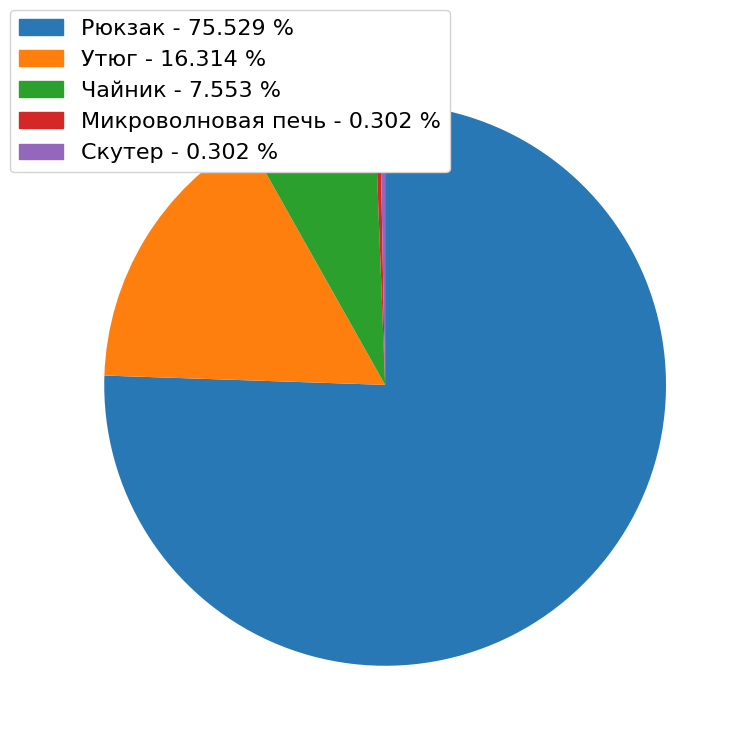

Do Скутер - 0.302 % and Микроволновая печь - 0.302 % together represent more than half of the pie?

No